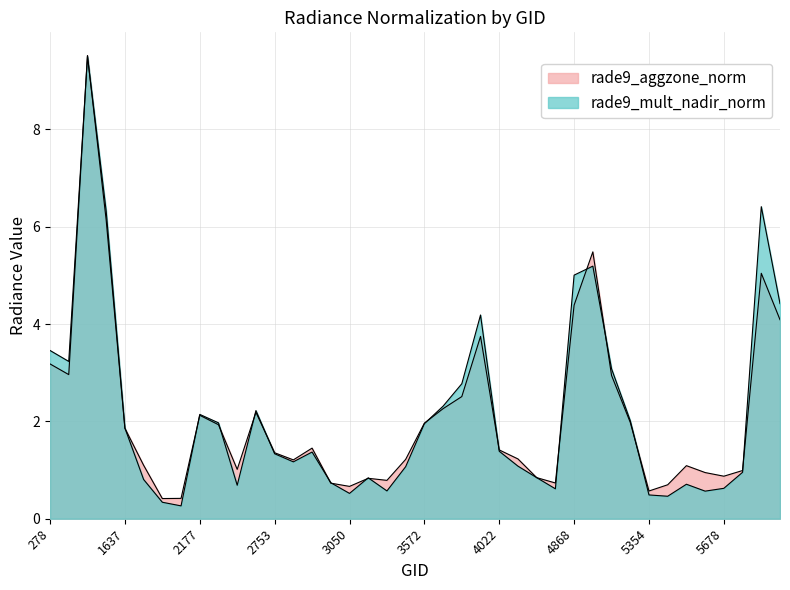

What are all the series names shown in the legend?

rade9_aggzone_norm, rade9_mult_nadir_norm